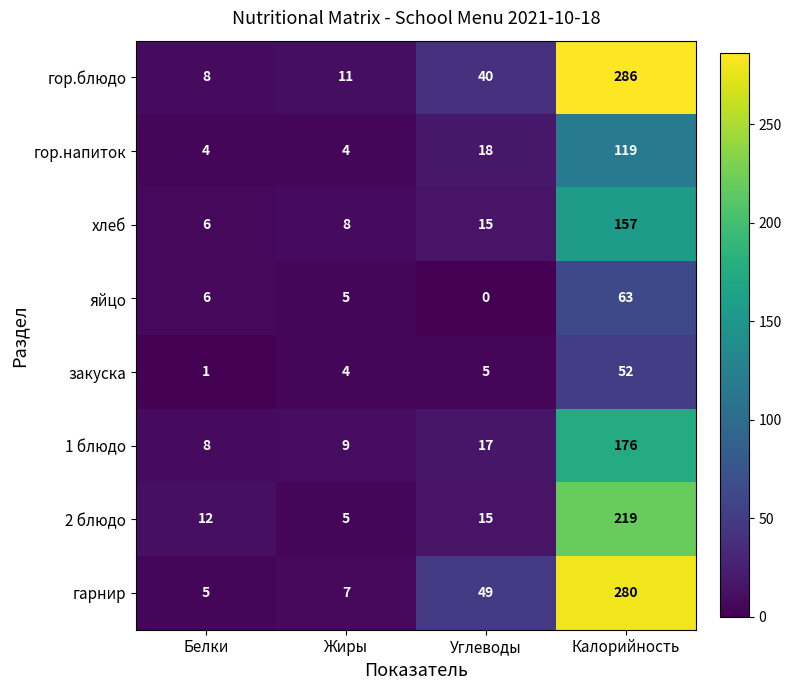

Which series has the largest total across all categories?

гор.блюдо